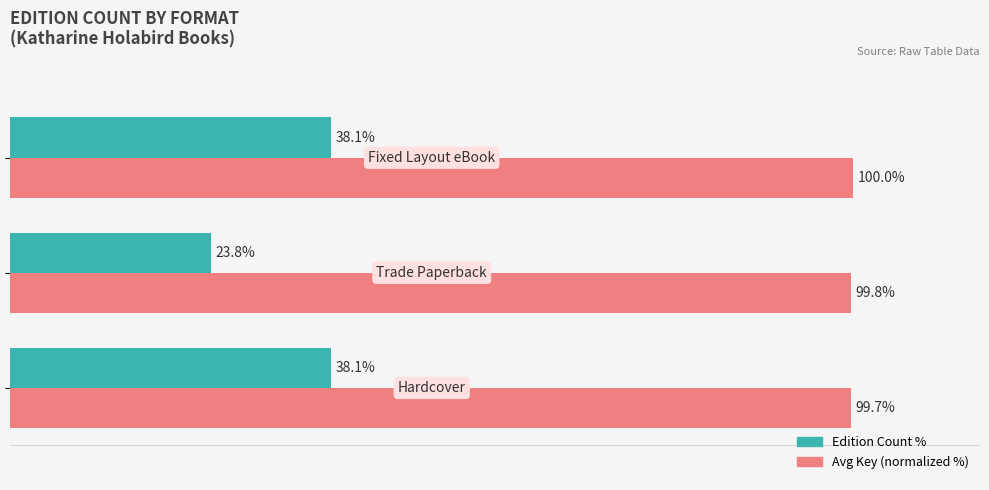

Which series has the largest range (max minus min)?

Edition Count %